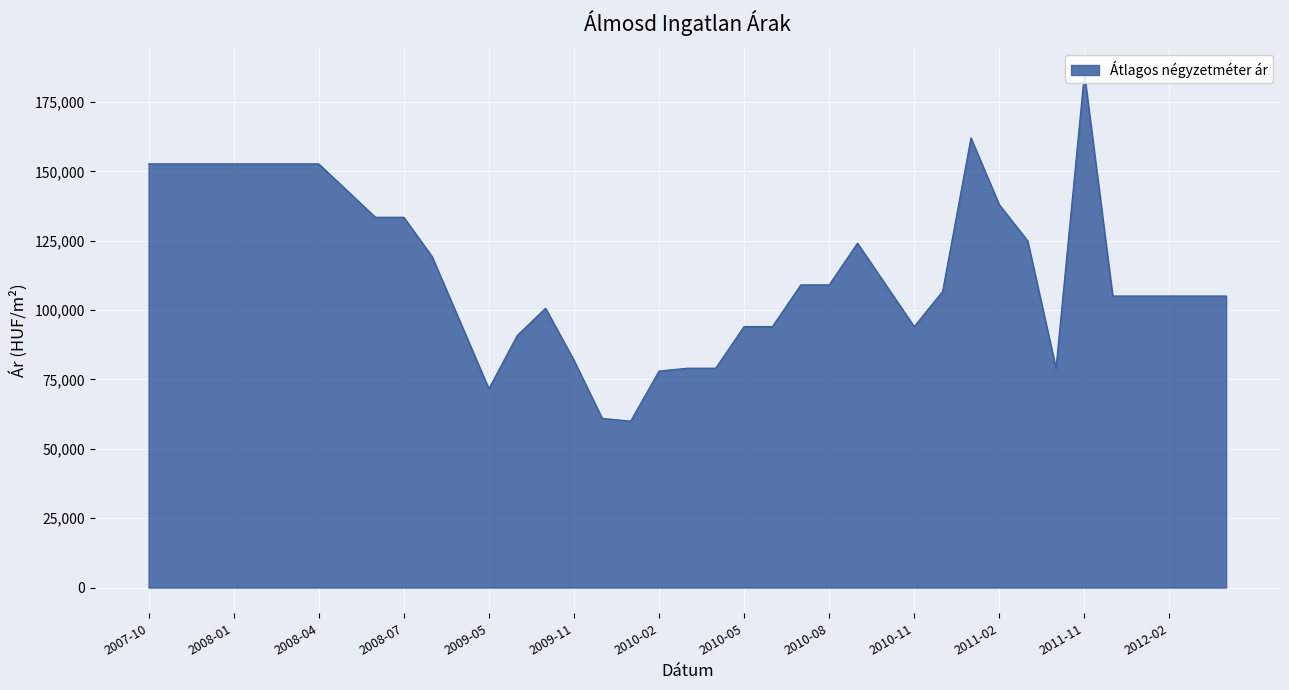

True or false: Átlagos reál ár and Átlagos négyzetméter ár cross at least once.

False